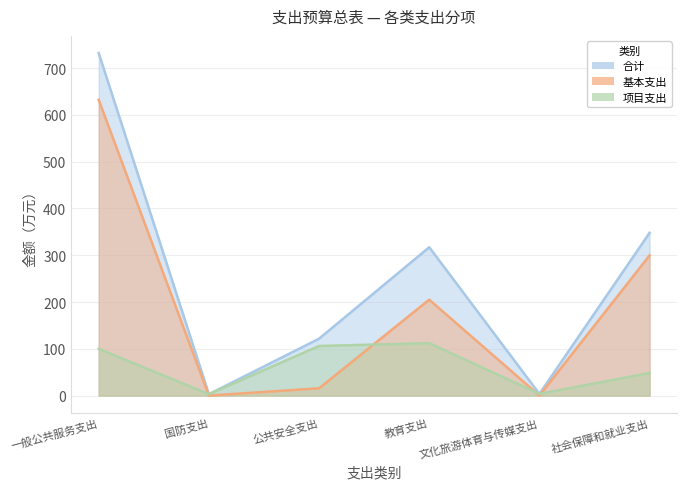

Reading left to right, what are all the values shown in this chart?

合计: 一般公共服务支出=732.3	国防支出=3.0	公共安全支出=121.6	教育支出=317.1	文化旅游体育与传媒支出=3.6	社会保障和就业支出=347.9
基本支出: 一般公共服务支出=632.3	国防支出=0.0	公共安全支出=15.6	教育支出=205.0	文化旅游体育与传媒支出=0.0	社会保障和就业支出=299.6
项目支出: 一般公共服务支出=100.0	国防支出=3.0	公共安全支出=106.0	教育支出=112.0	文化旅游体育与传媒支出=3.6	社会保障和就业支出=48.3